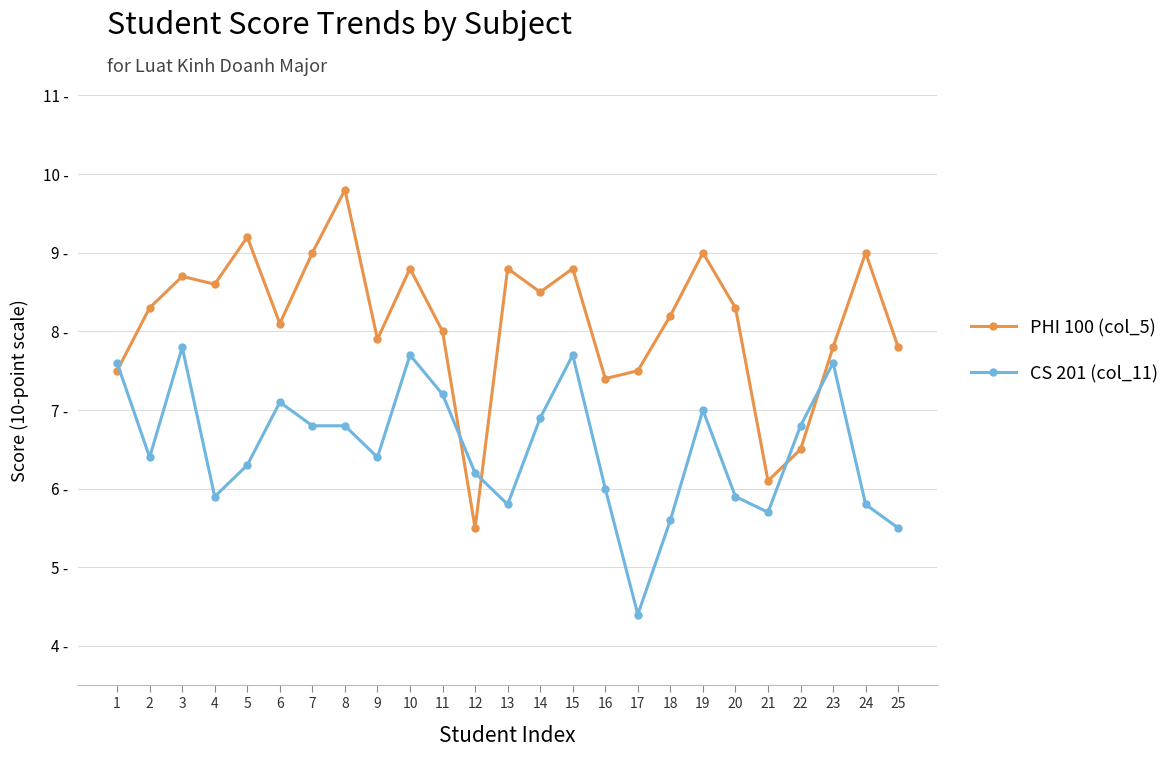

Reading left to right, extract all data points from this chart.

PHI 100 (col_5): 7.5	8.3	8.7	8.6	9.2	8.1	9.0	9.8	7.9	8.8	8.0	5.5	8.8	8.5	8.8	7.4	7.5	8.2	9.0	8.3	6.1	6.5	7.8	9.0	7.8
CS 201 (col_11): 7.6	6.4	7.8	5.9	6.3	7.1	6.8	6.8	6.4	7.7	7.2	6.2	5.8	6.9	7.7	6.0	4.4	5.6	7.0	5.9	5.7	6.8	7.6	5.8	5.5